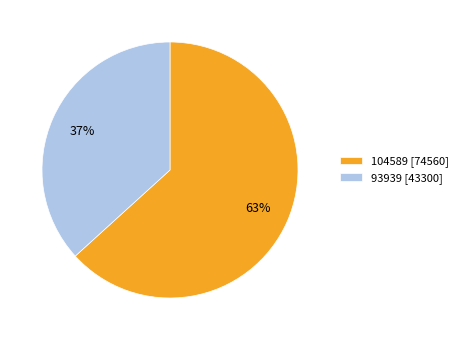

To the nearest percent, what is the average slice percentage?

50%